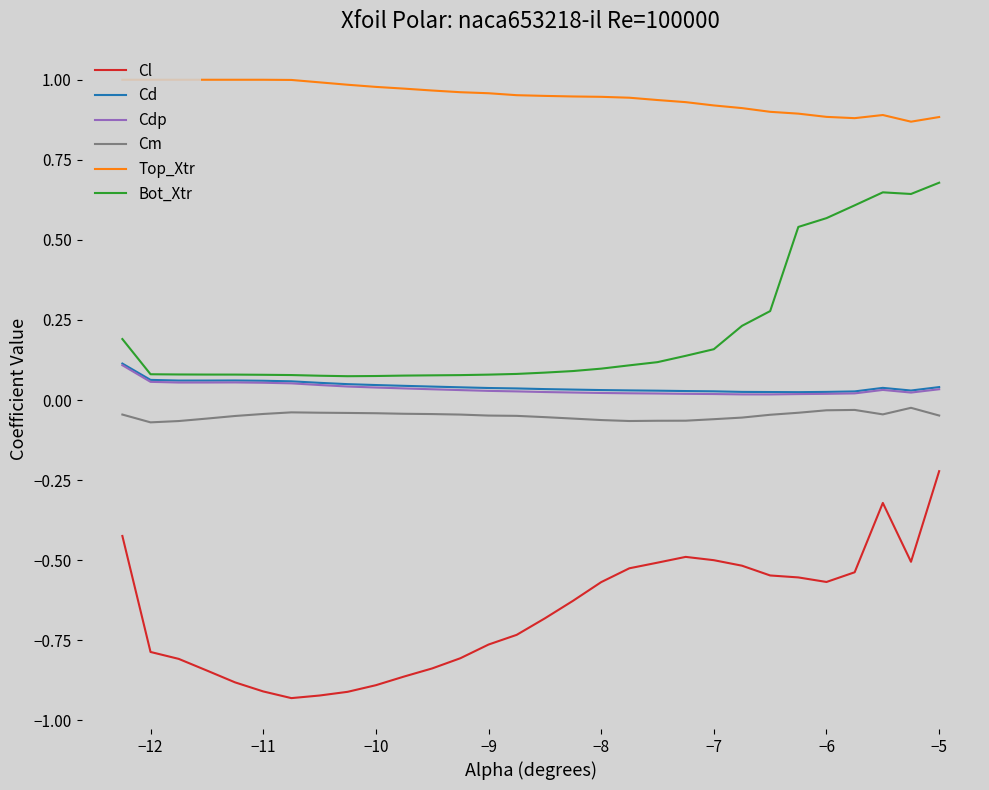

Which series has the largest range (max minus min)?

Cl